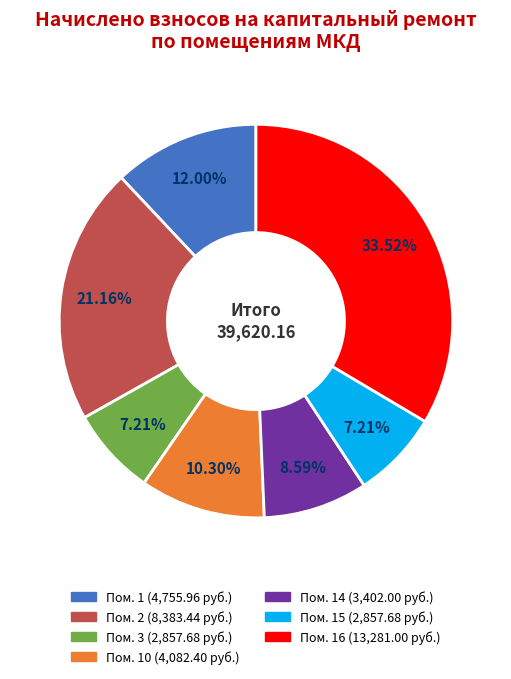

Does any single category account for the majority?

No